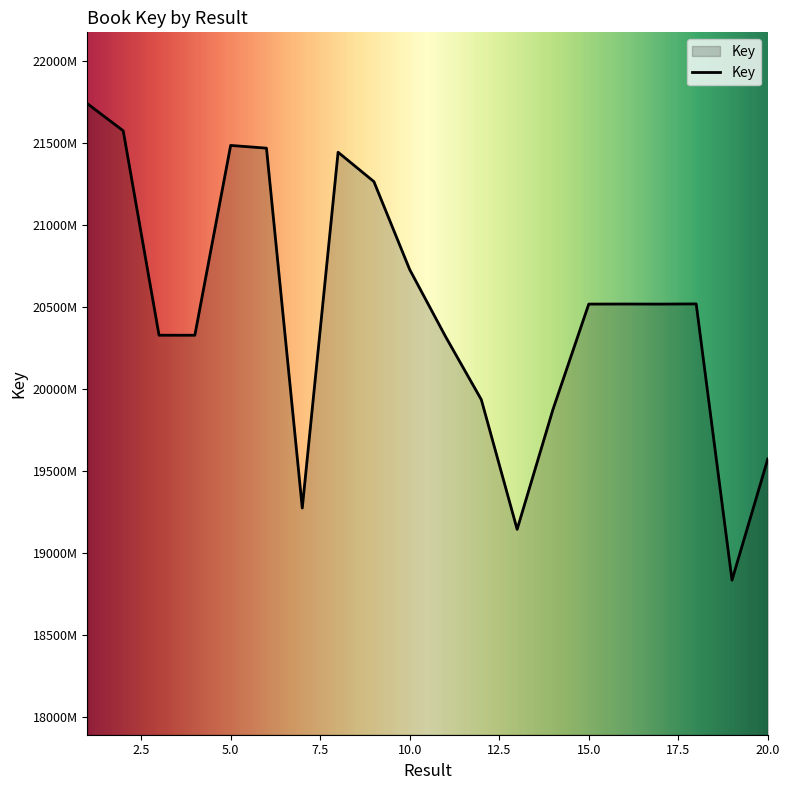

Does the chart have visible grid lines?

No